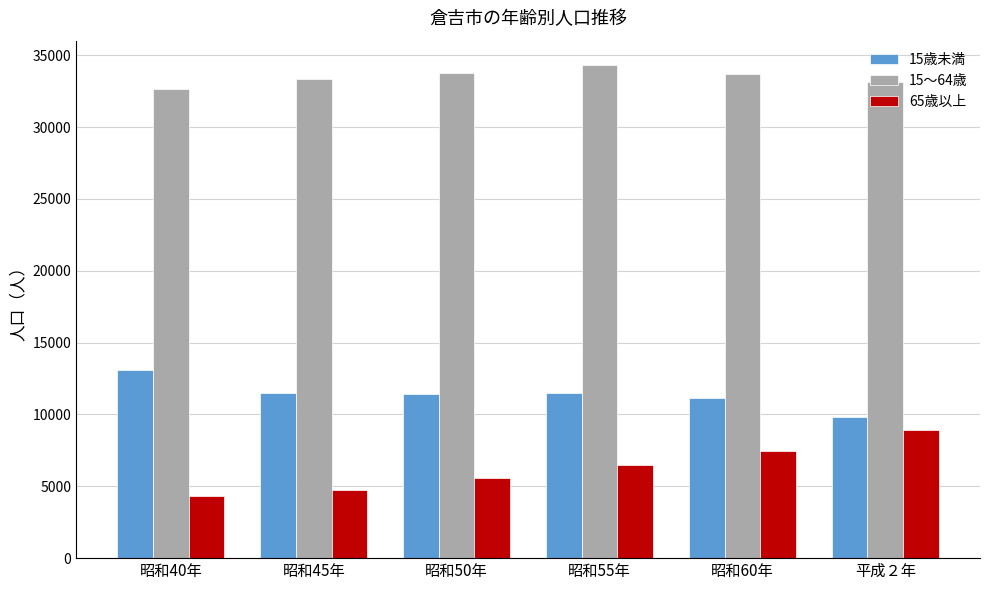

What is the label of the 4th bar from the left?

昭和55年